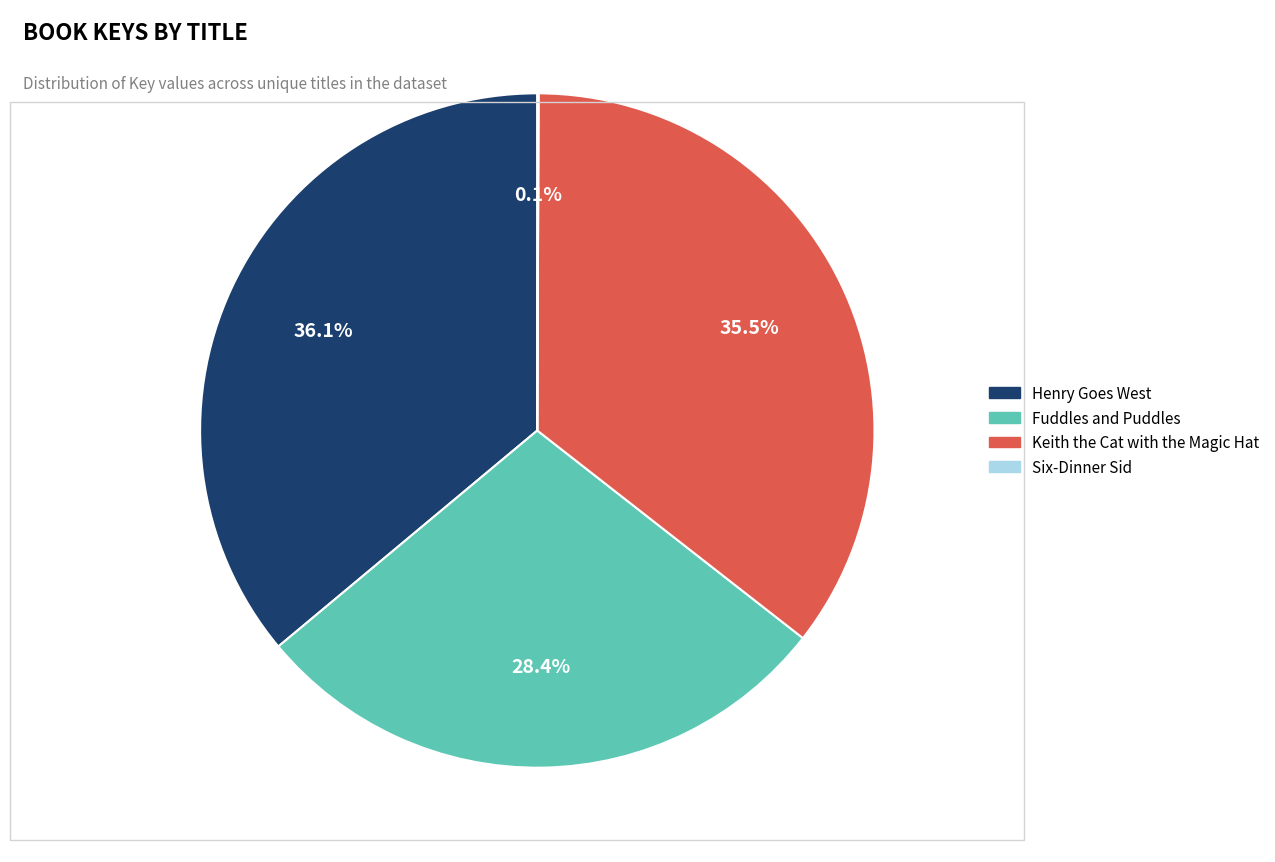

What portion of the pie excludes Fuddles and Puddles?

71.6%